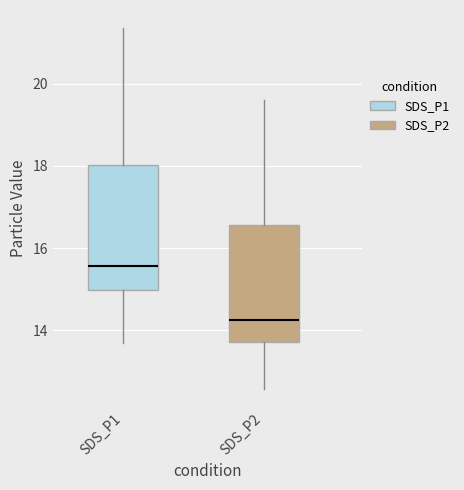

Comparing the boxes themselves (not the whiskers), which one is the tallest?

SDS_P1